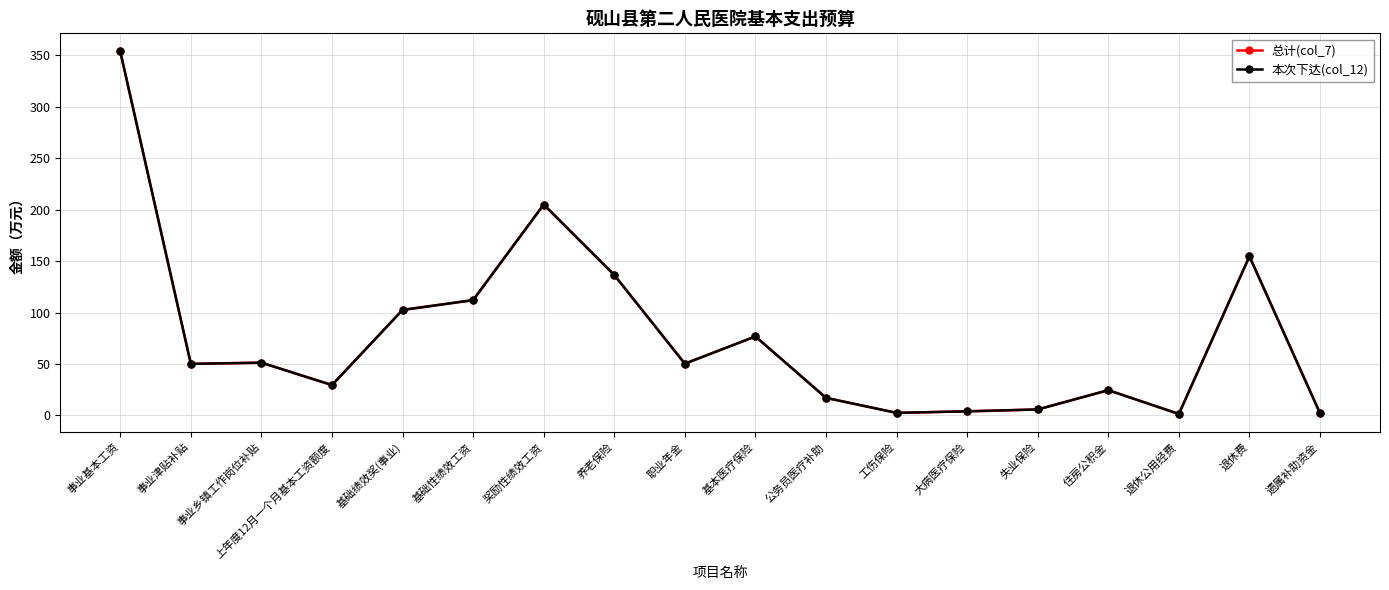

Is this an area chart (filled region under the line)?

No